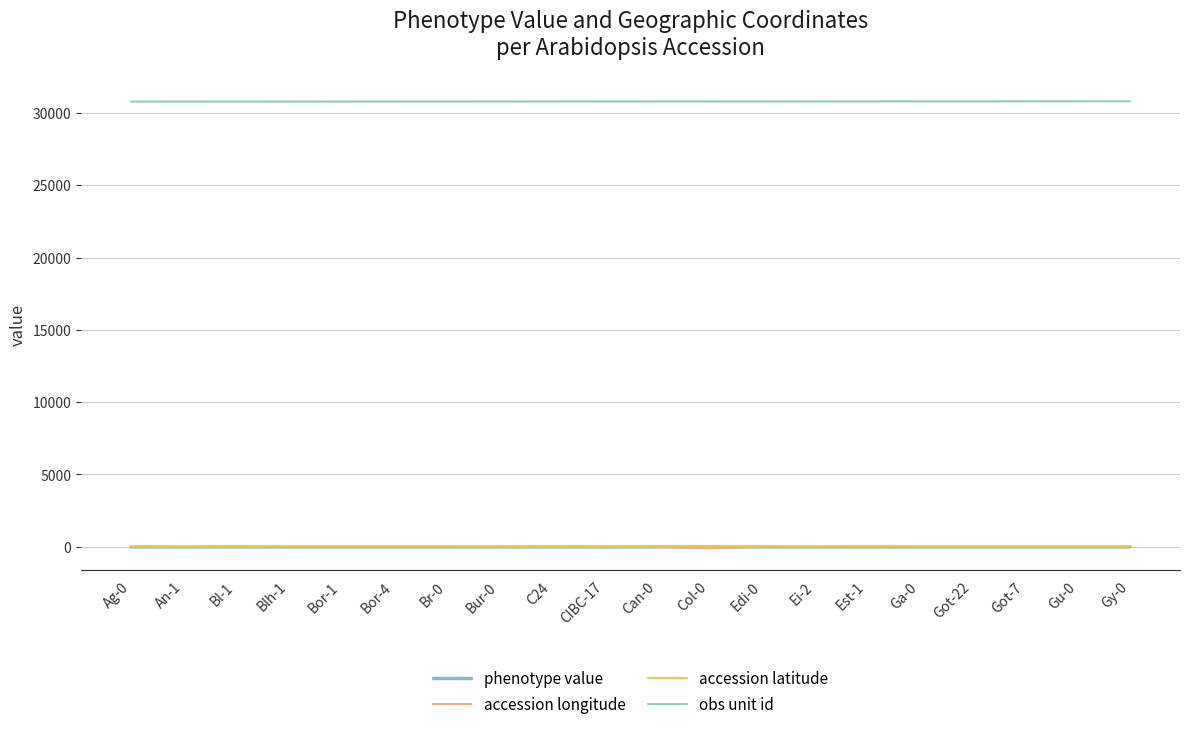

True or false: accession latitude and obs unit id cross at least once.

False